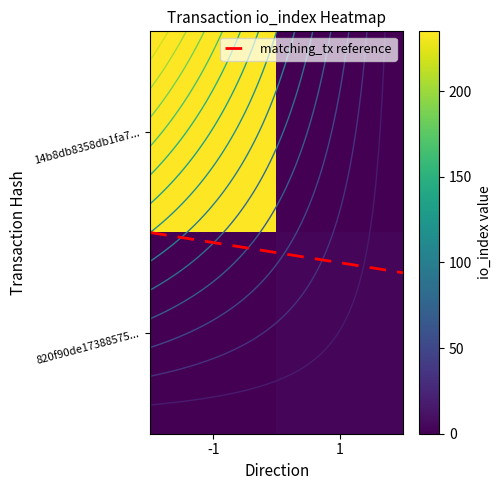

The 14b8db8358db1fa7... series shows -137.6 at 1. True or false?

False